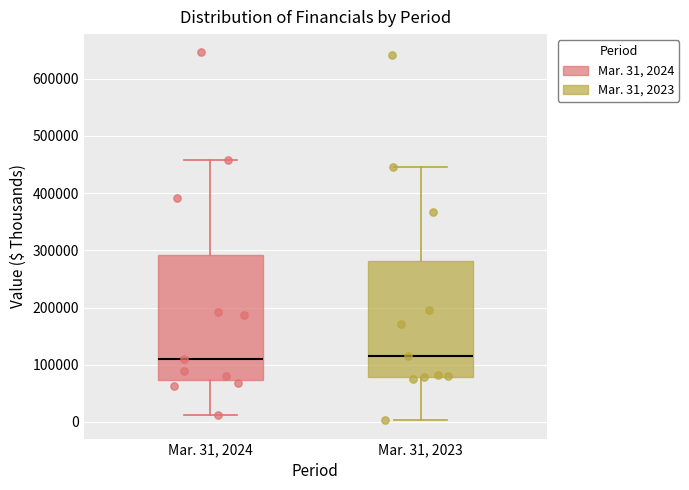

Reading left to right, read every box against the y-axis: the position of its median line, the range the box covers, and the ends of its whiskers. The values are not printed on the chart, so give them approximately, as read against the axis.

Mar. 31, 2024: median 110000, box 70000 to 290000, whiskers 10000 to 460000
Mar. 31, 2023: median 120000, box 80000 to 280000, whiskers 0 to 450000